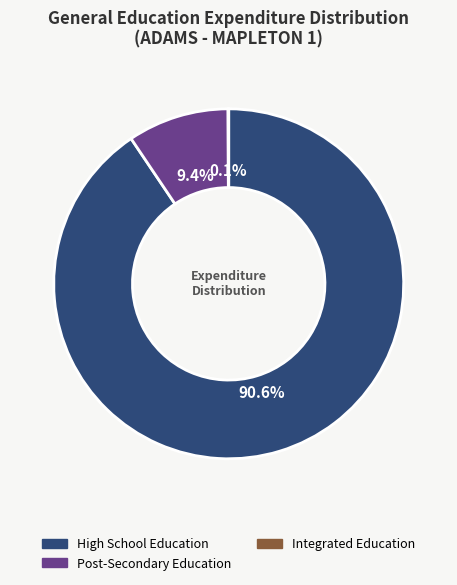

Is there a majority slice in this chart?

Yes